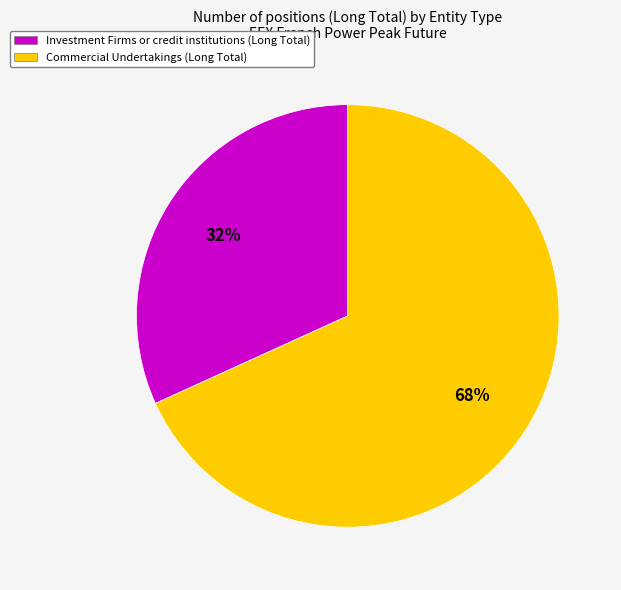

Does any single category account for the majority?

Yes